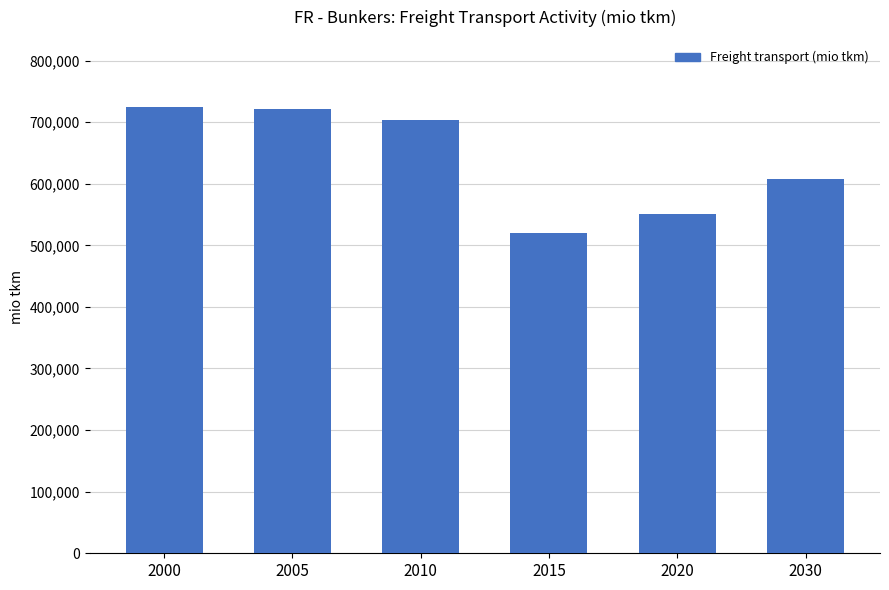

How many values are below 703248?

3